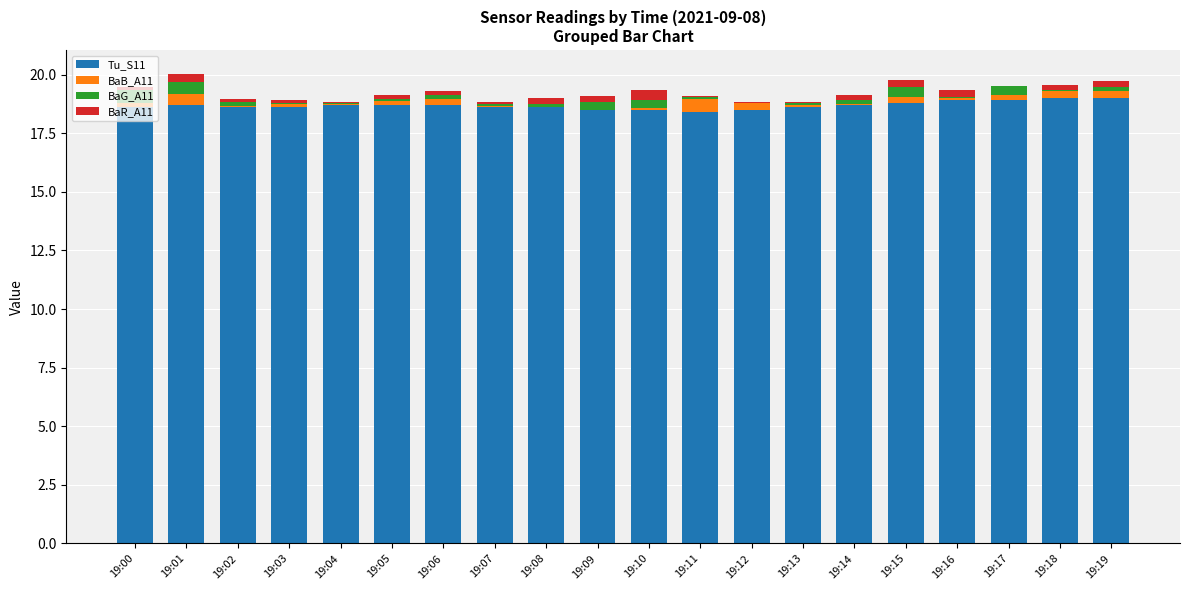

The value of Tu_S11 at 19:18 is 30.7. True or false?

False